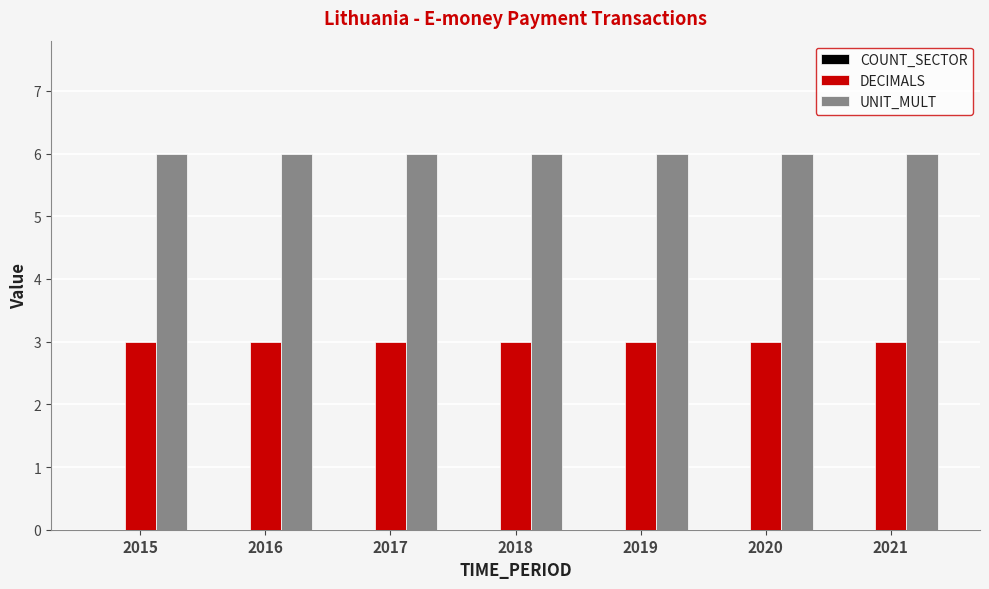

What is the sum of all DECIMALS values?

21